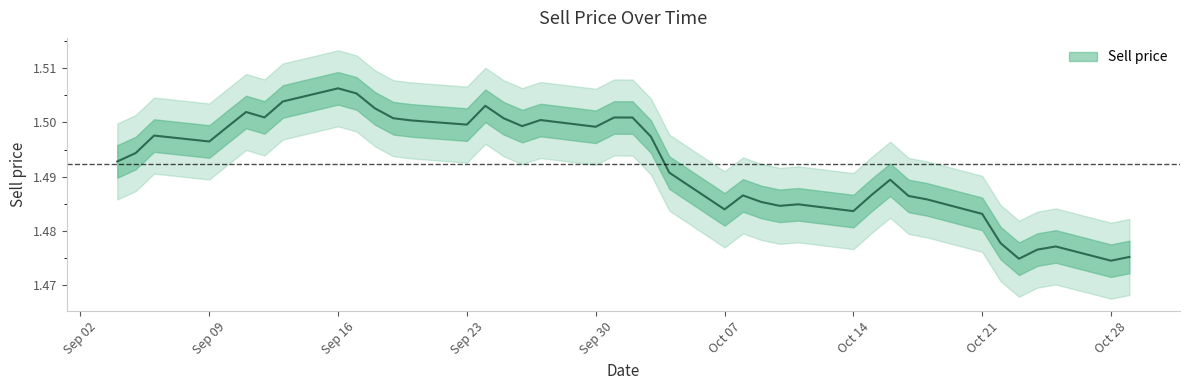

Is it true that the value at 2024-09-19 is 0.8?

False